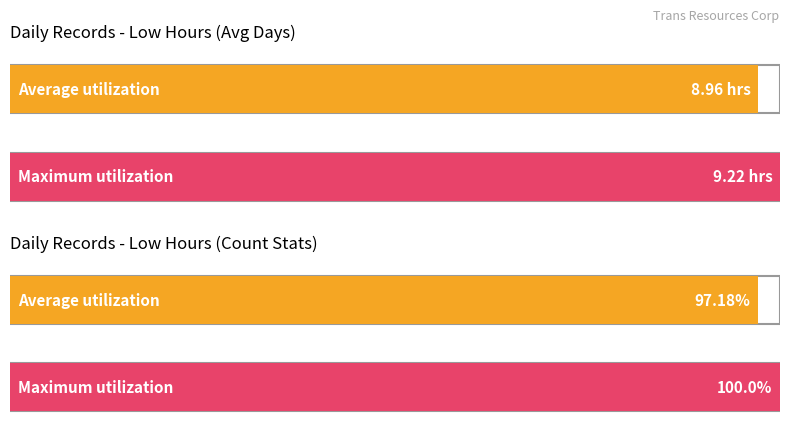

What is the difference between the maximum and second lowest values in the Low (hours) series?

9.2